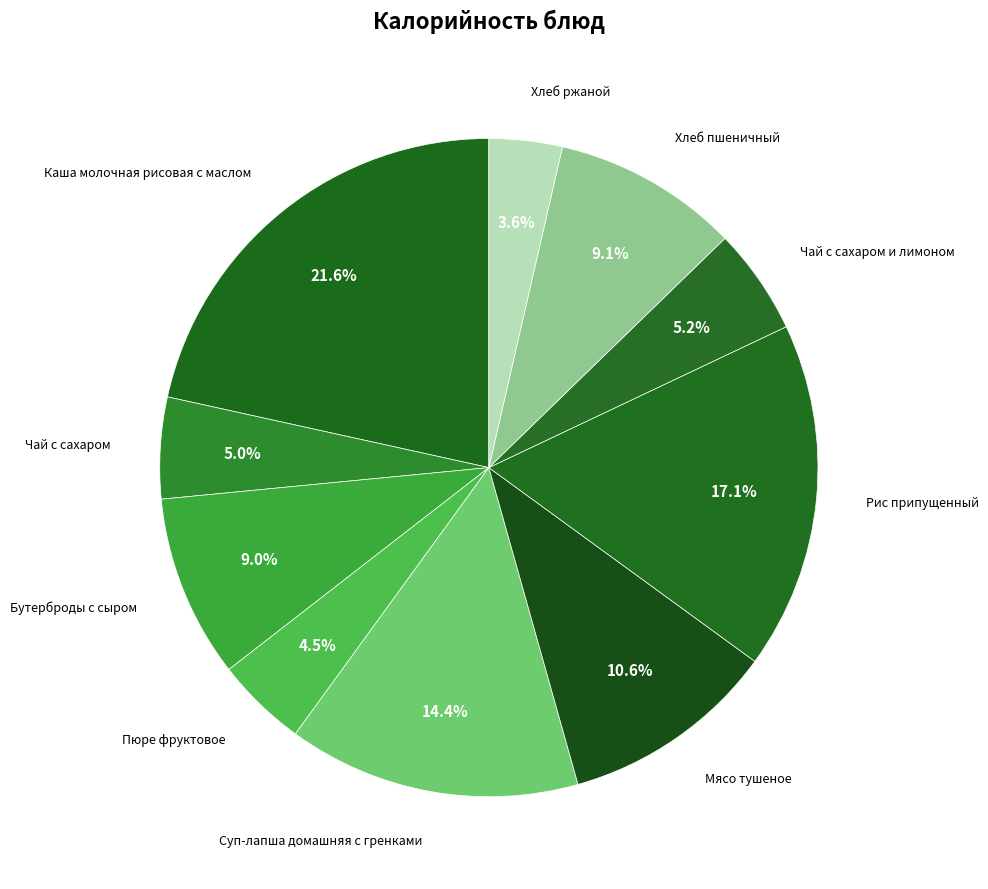

Is there any slice that represents more than half of the pie?

No